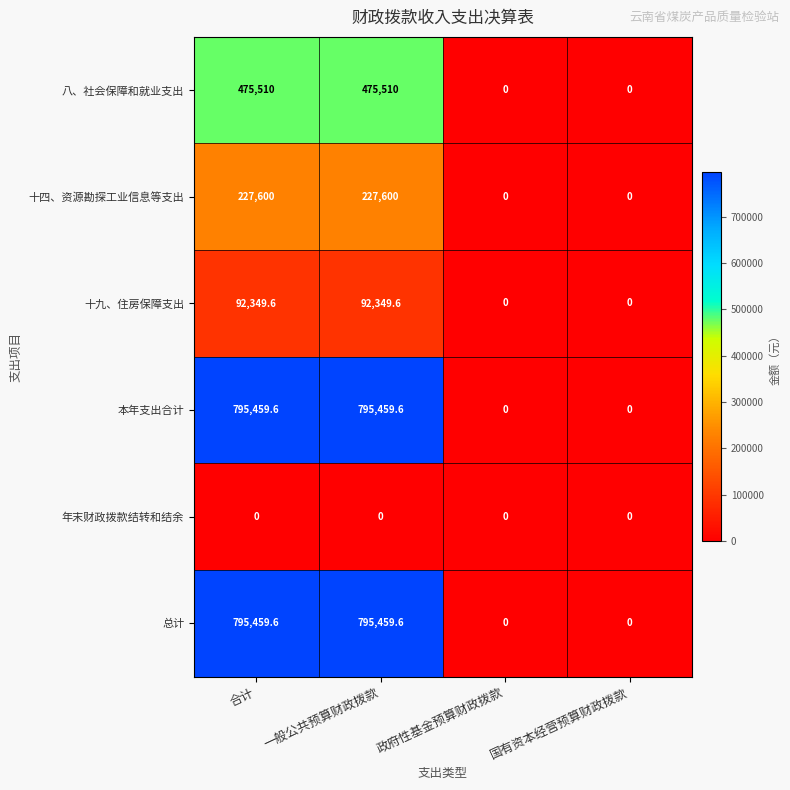

How many data points does each series have?

4